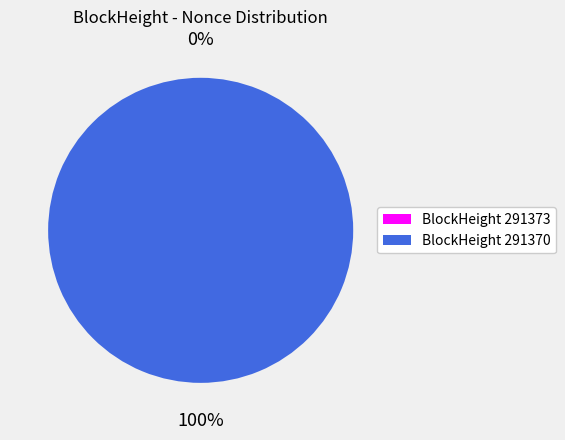

Which slice represents more than half of the pie?

291370